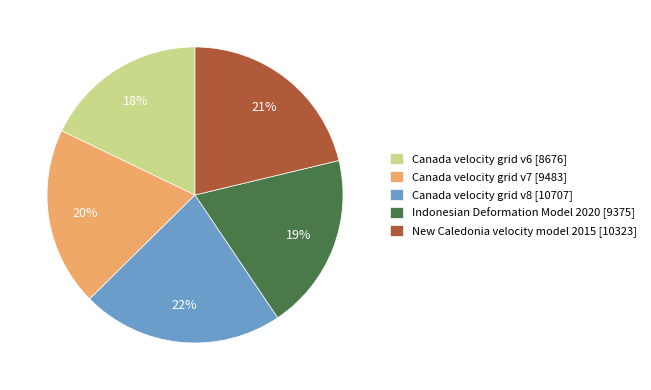

To the nearest percent, what portion does Canada velocity grid v8 represent?

22%